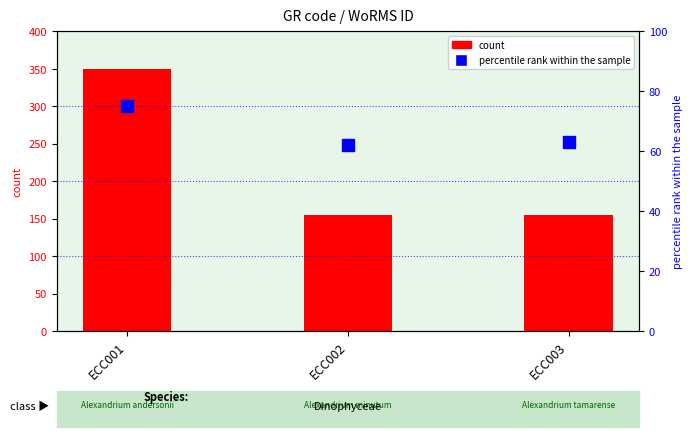

List the series in order of their peak value, highest first.

count, percentile rank within the sample